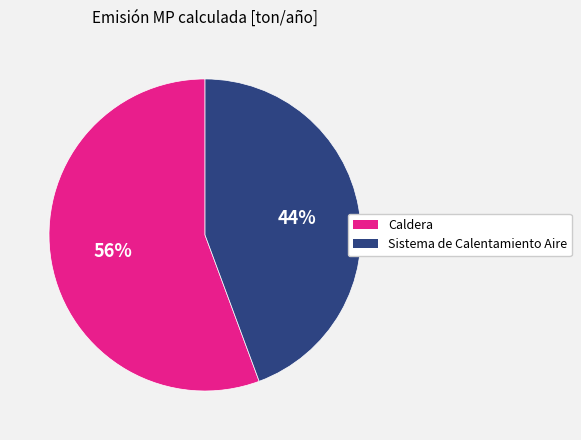

Count the number of slices in the pie.

2